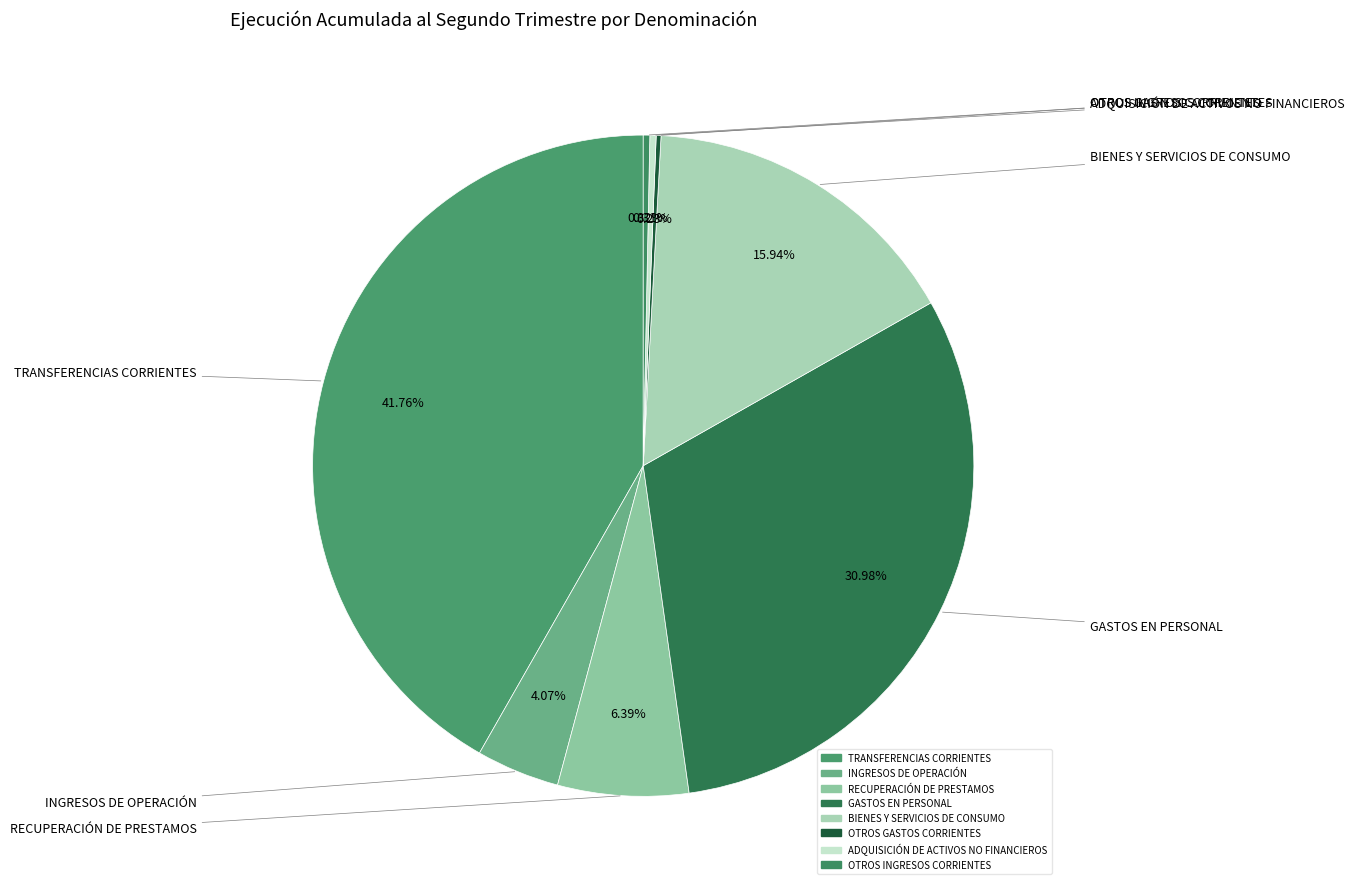

Combined, do INGRESOS DE OPERACIÓN and GASTOS EN PERSONAL account for over 50%?

No